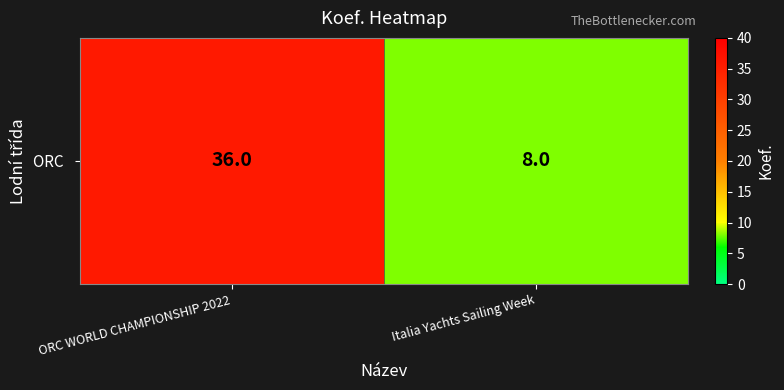

At which category does the chart reach its peak across all series?

ORC WORLD CHAMPIONSHIP 2022